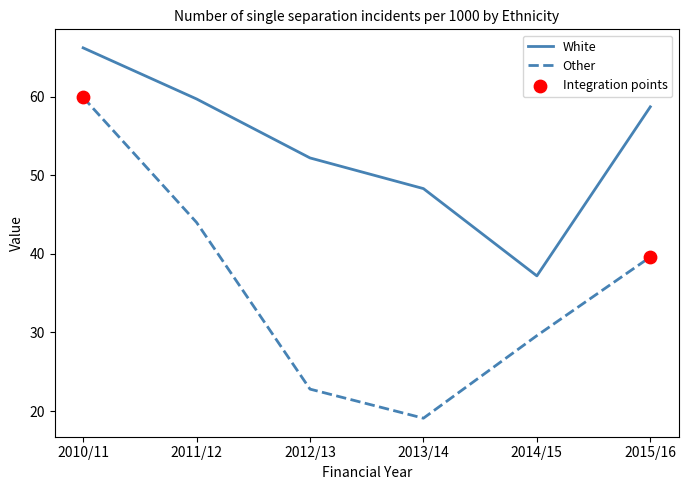

Which series has the largest range (max minus min)?

Other